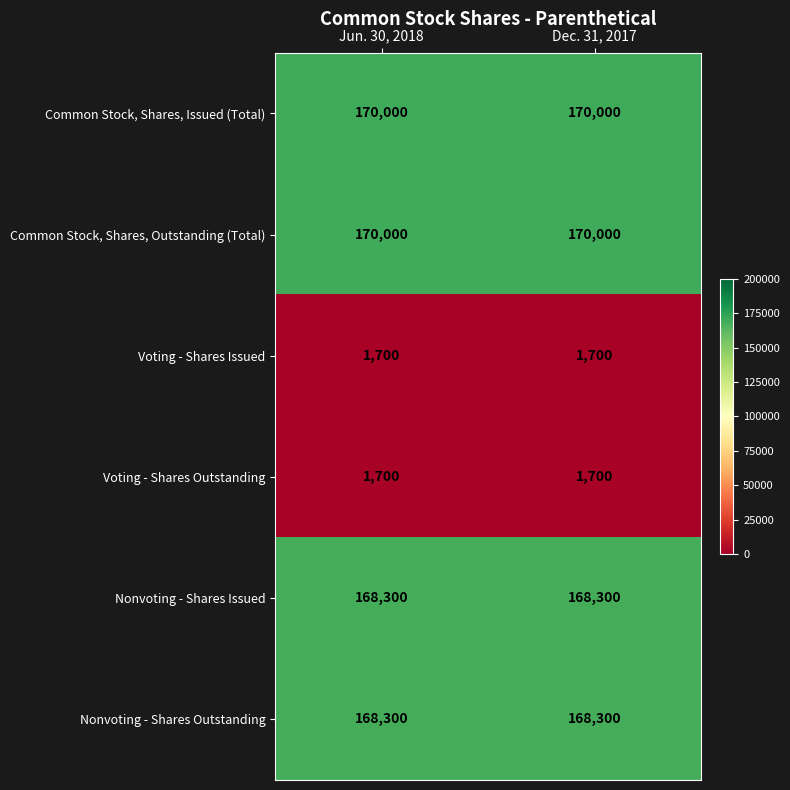

True or false: Common Stock, Shares, Outstanding (Total) has a value of 116772 at Dec. 31, 2017.

False